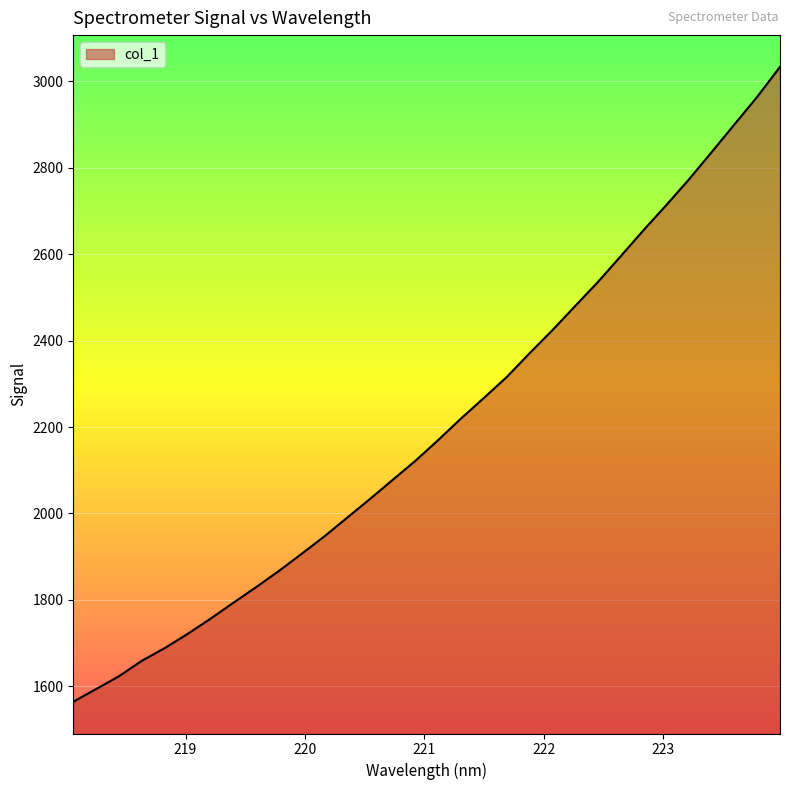

What is the smallest value displayed?

1564.5